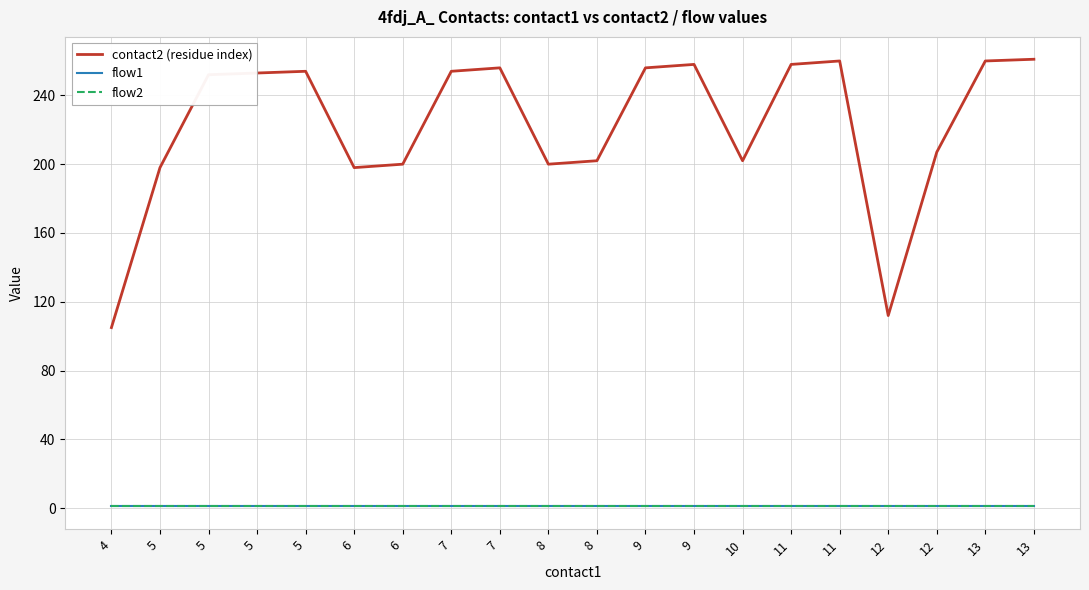

What is the difference between the highest and lowest values at 13?

259